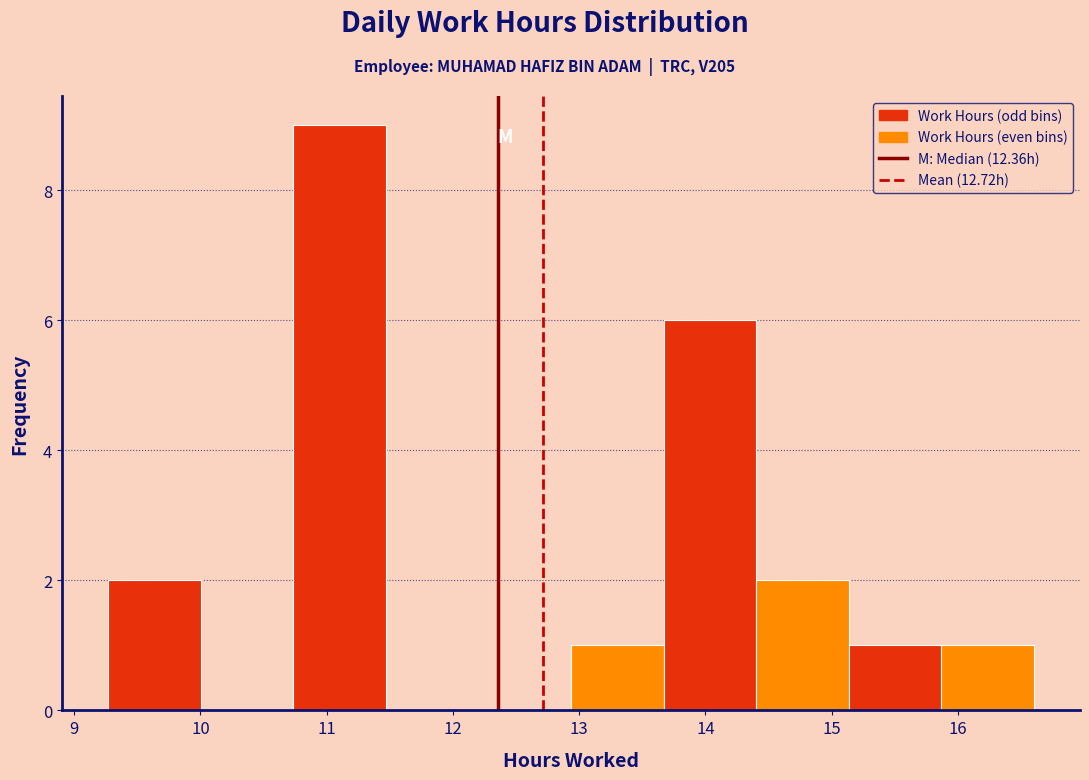

Reading left to right, list every bar in this chart as the range it spans on the x-axis followed by its height. Neither the bar edges nor the heights are printed on the chart, so give them approximately, as read against the axes.

9.3 to 10.0: 2
10.0 to 10.7: 0
10.7 to 11.5: 9
11.5 to 12.2: 0
12.2 to 12.9: 0
12.9 to 13.7: 1
13.7 to 14.4: 6
14.4 to 15.1: 2
15.1 to 15.9: 1
15.9 to 16.6: 1